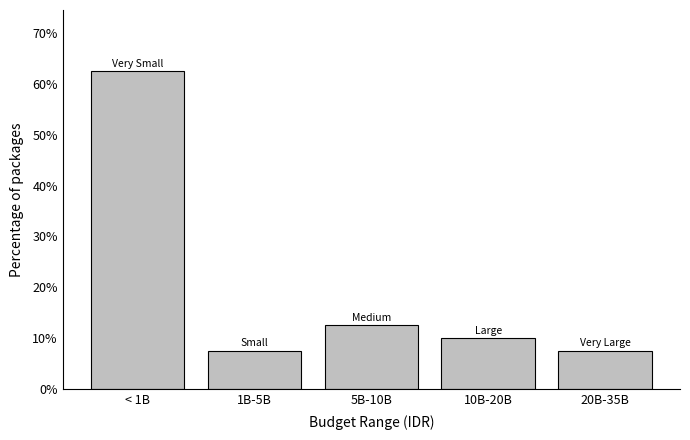

Reading left to right, transcribe all the data shown in this chart.

< 1B=62.5	1B-5B=7.5	5B-10B=12.5	10B-20B=10.0	20B-35B=7.5